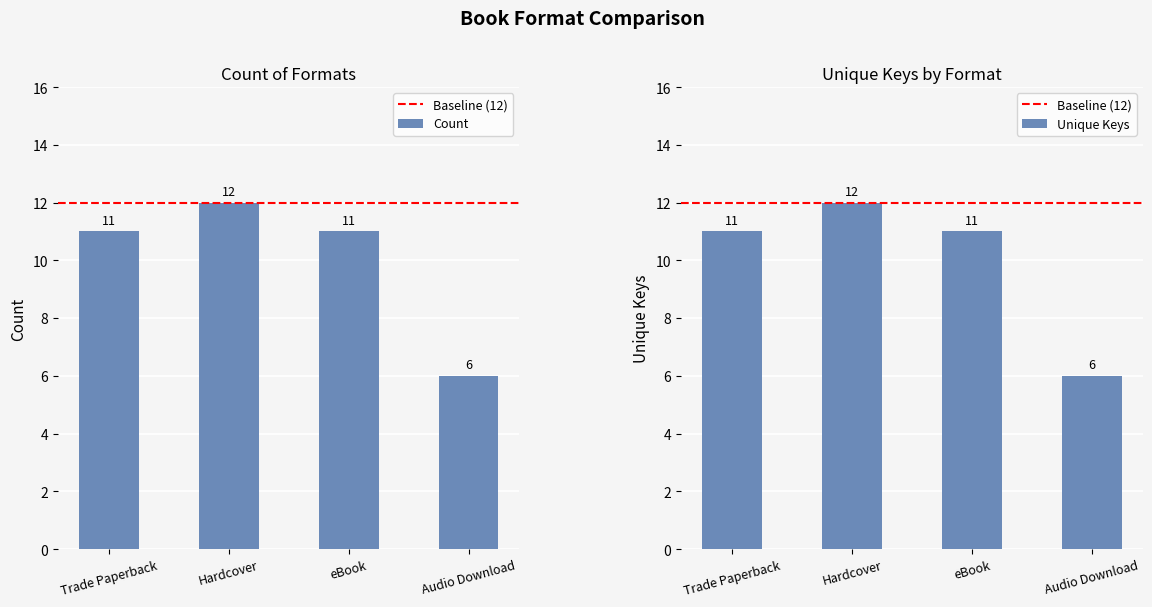

Count the number of categories in the chart.

4